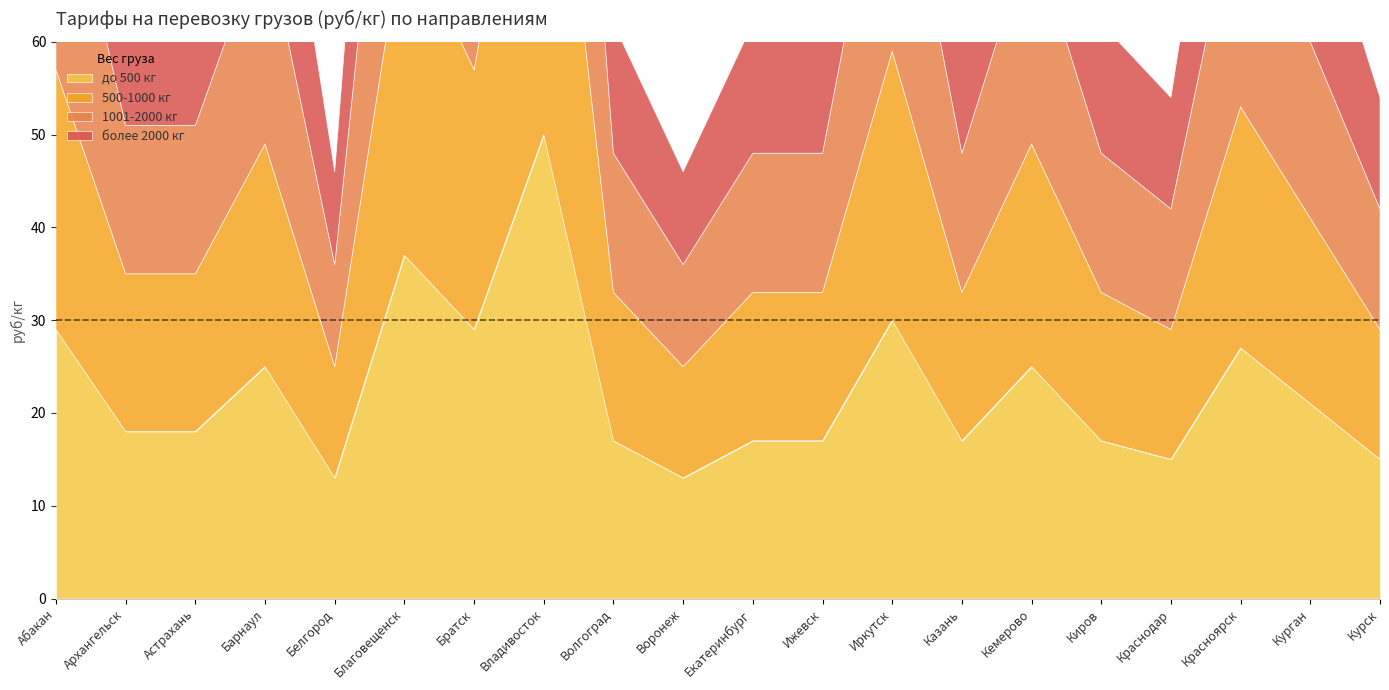

True or false: 1001-2000 кг has a value of 25 at Казань.

False